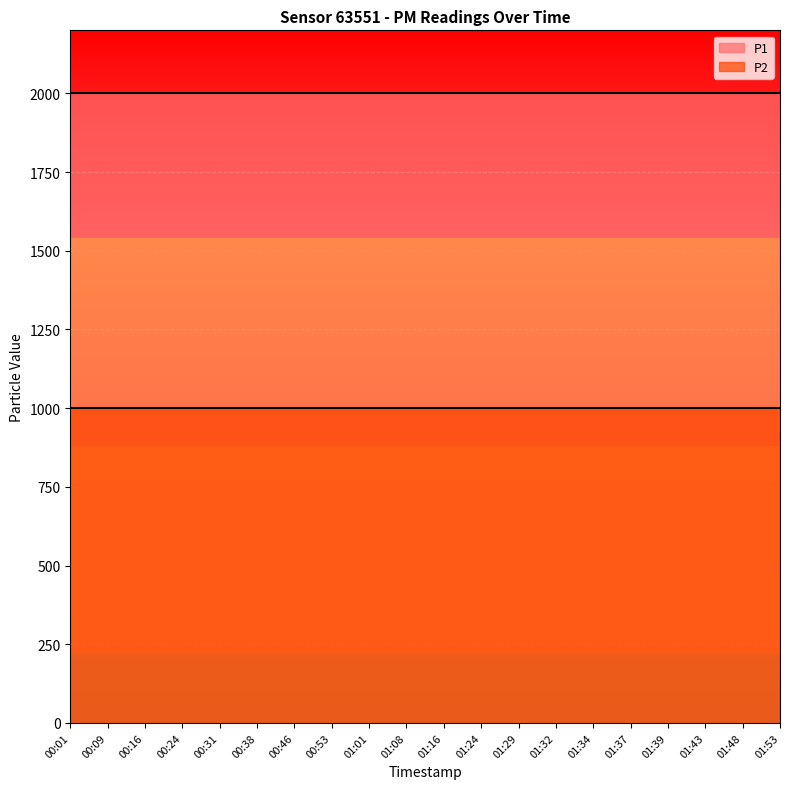

What is the spread (max minus min) of values at 01:01?

1000.0